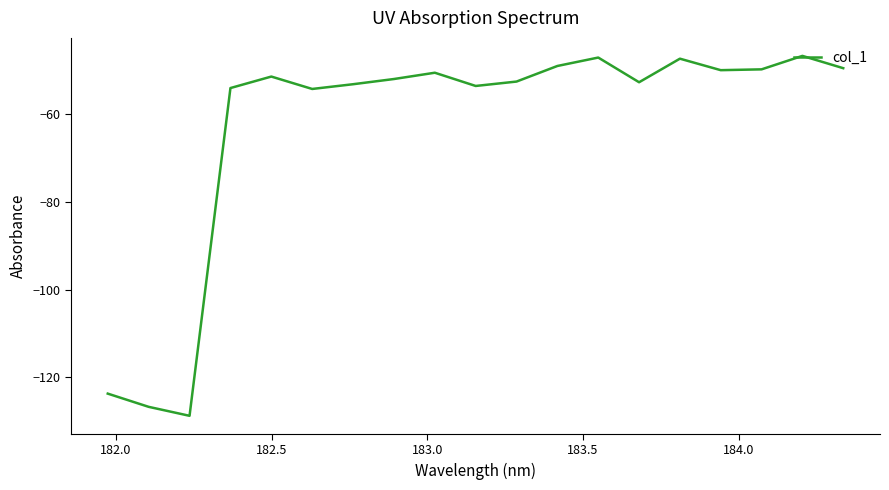

What is the sum of all values?

-1193.0